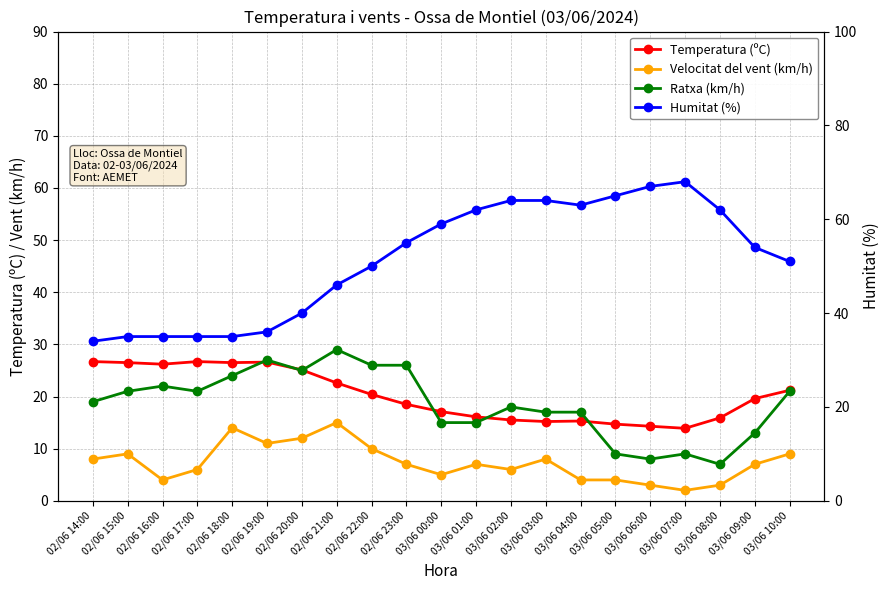

The Temperatura (ºC) series shows 8.4 at 03/06 00:00. True or false?

False